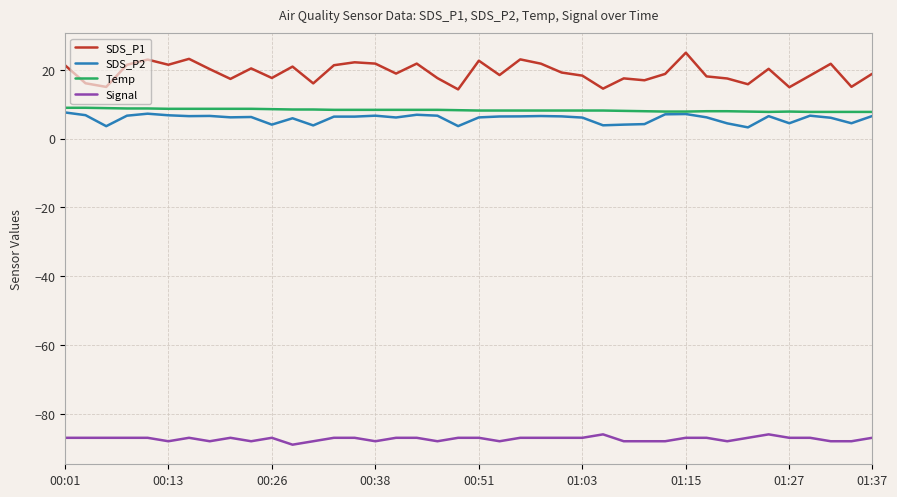

Which series has the widest spread of values?

SDS_P1